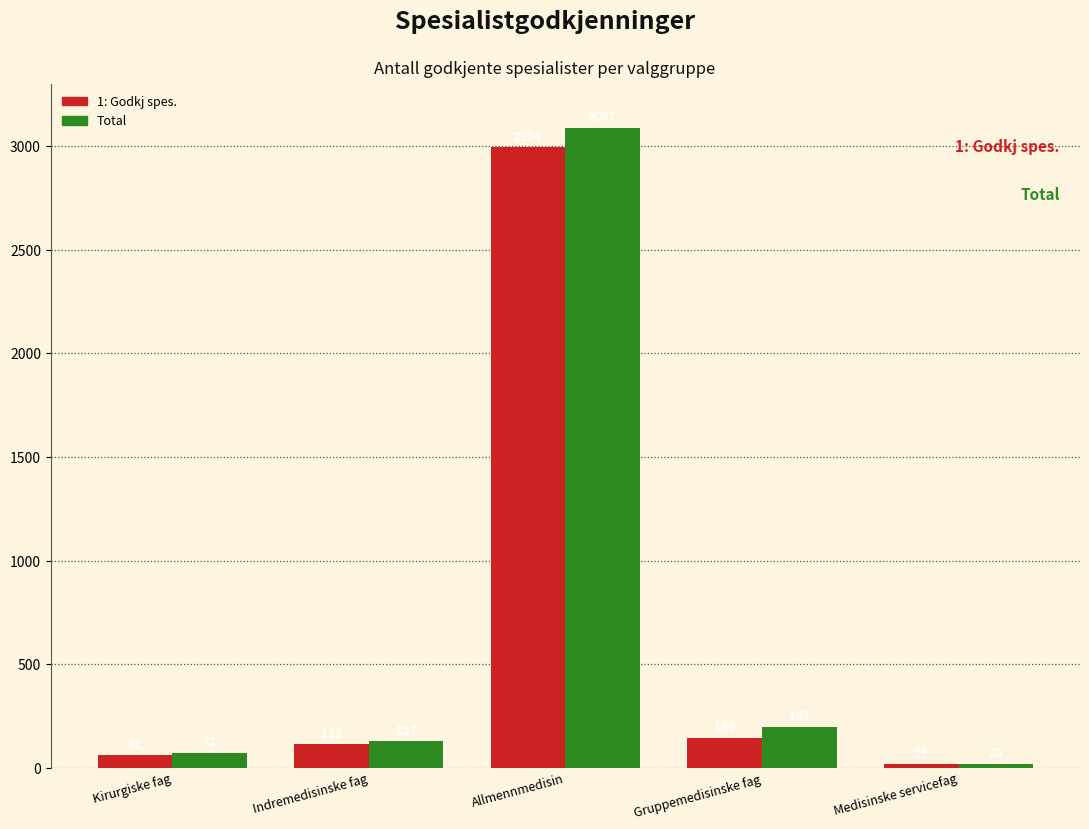

Reading left to right, transcribe all the data shown in this chart.

1: Godkj spes.: Kirurgiske fag=61	Indremedisinske fag=113	Allmennmedisin=2994	Gruppemedisinske fag=144	Medisinske servicefag=18
Total: Kirurgiske fag=72	Indremedisinske fag=127	Allmennmedisin=3087	Gruppemedisinske fag=197	Medisinske servicefag=20